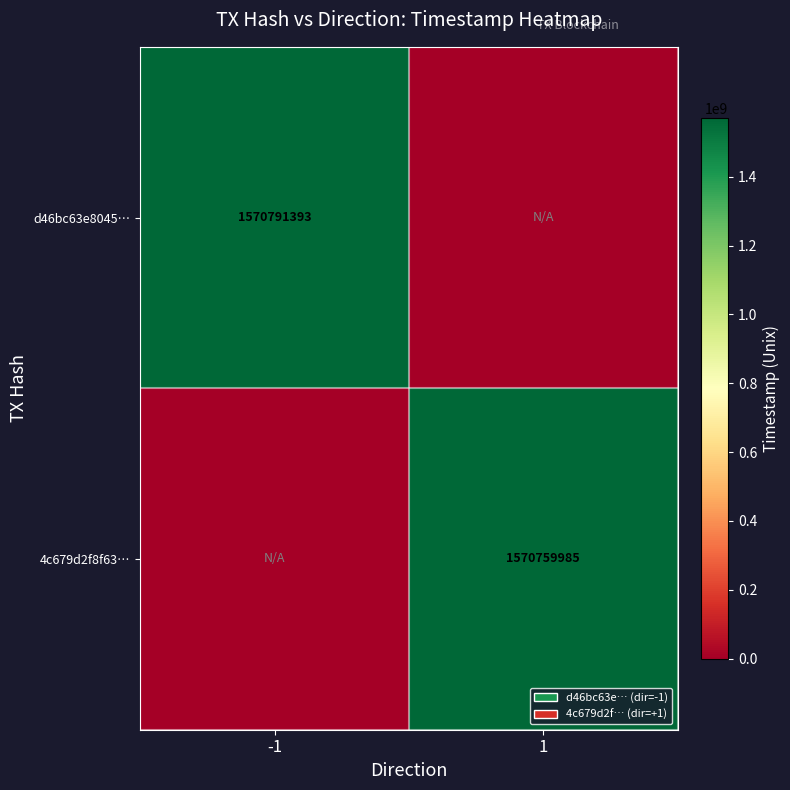

Is the value of d46bc63e8045… at -1 greater than the value of 4c679d2f8f63… at 1?

Yes